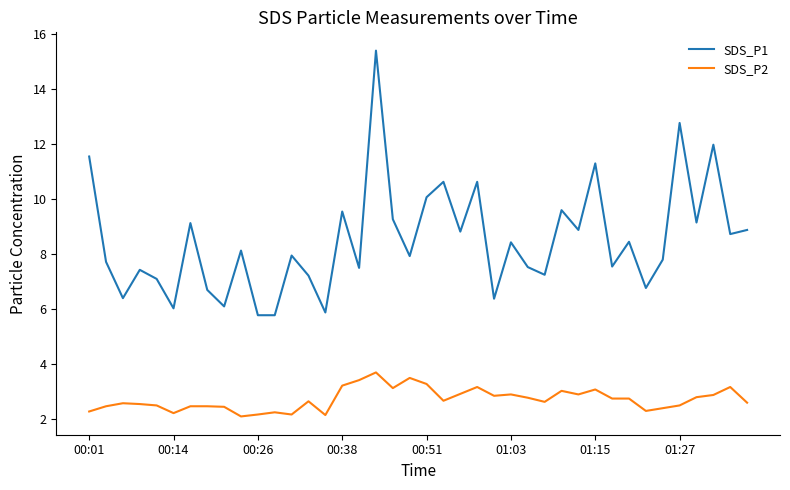

Rank the series by their maximum value, from lowest to highest.

SDS_P2, SDS_P1